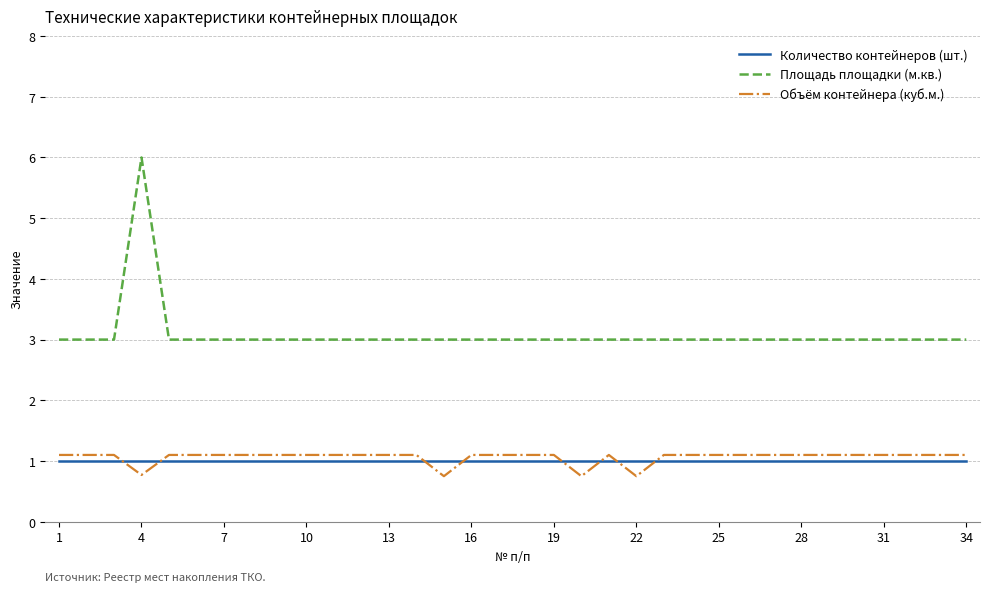

At how many categories does at least one series exceed 4?

1